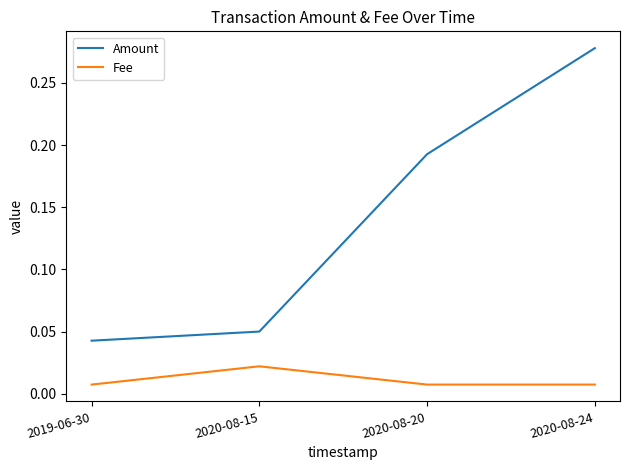

Rank the series by their maximum value, from lowest to highest.

Fee, Amount